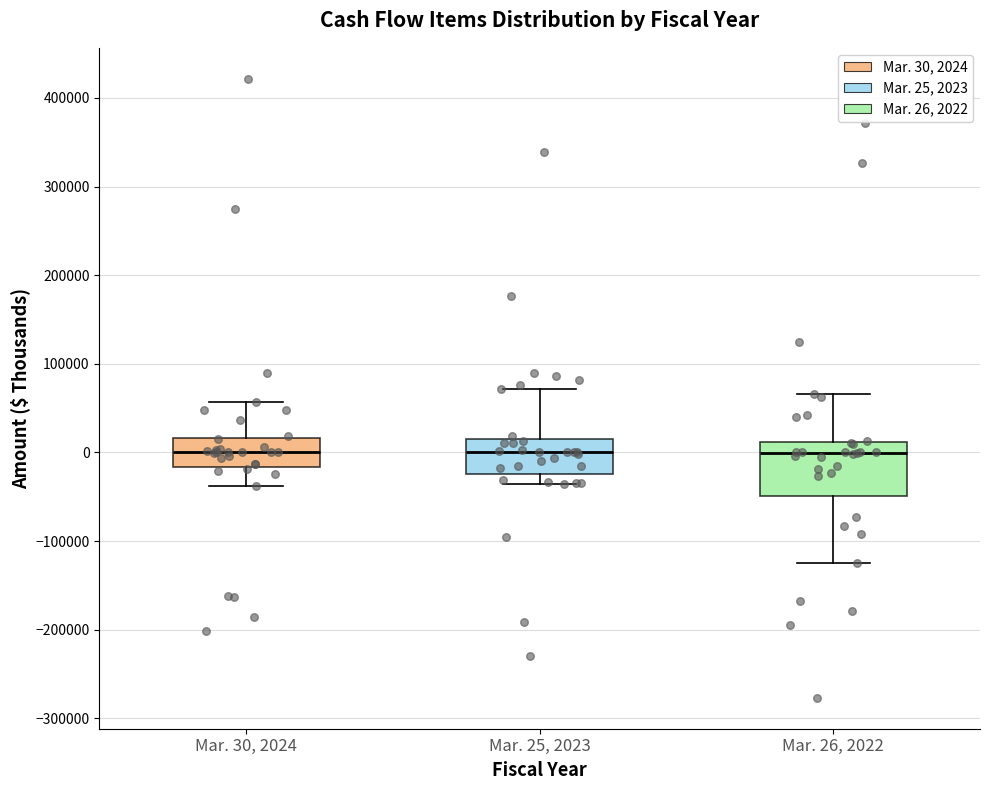

Which box is the tallest, from its lower edge to its upper edge?

Mar. 26, 2022